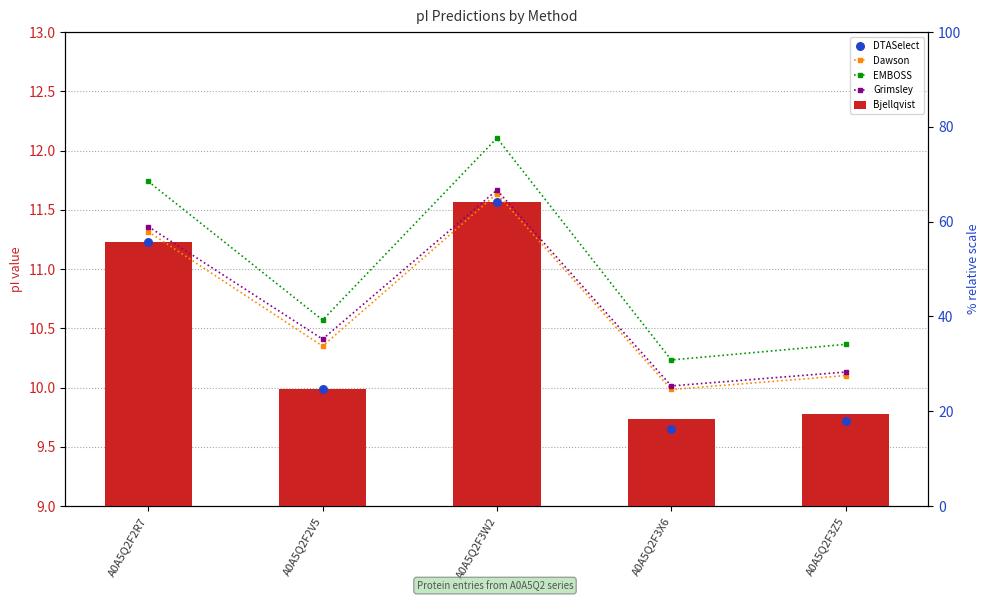

At how many categories does at least one series exceed 9?

5